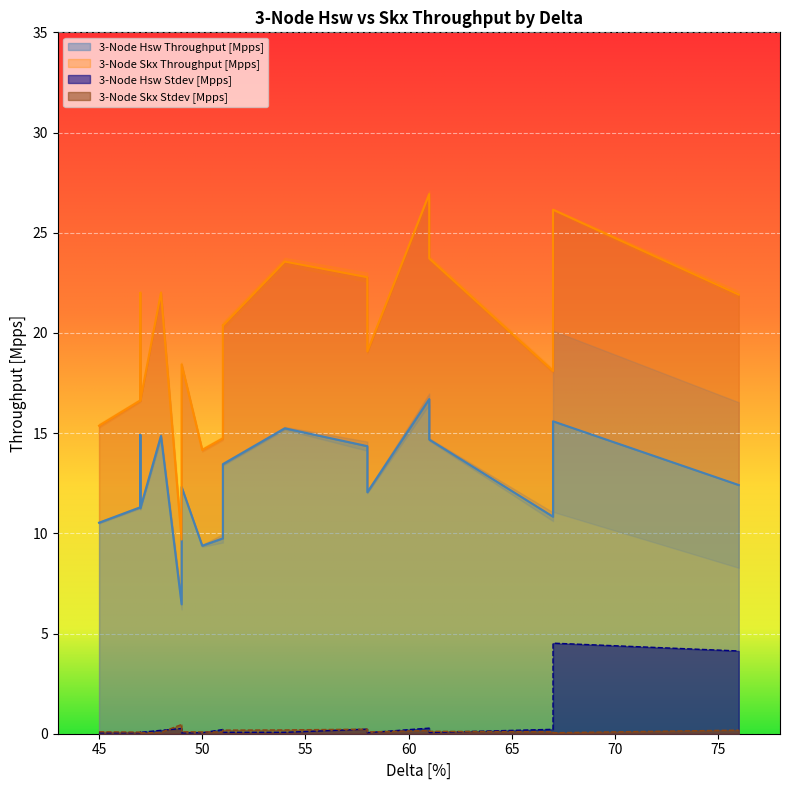

What is the difference between the maximum and minimum values in the 3-Node Skx Stdev [Mpps] series?

0.4